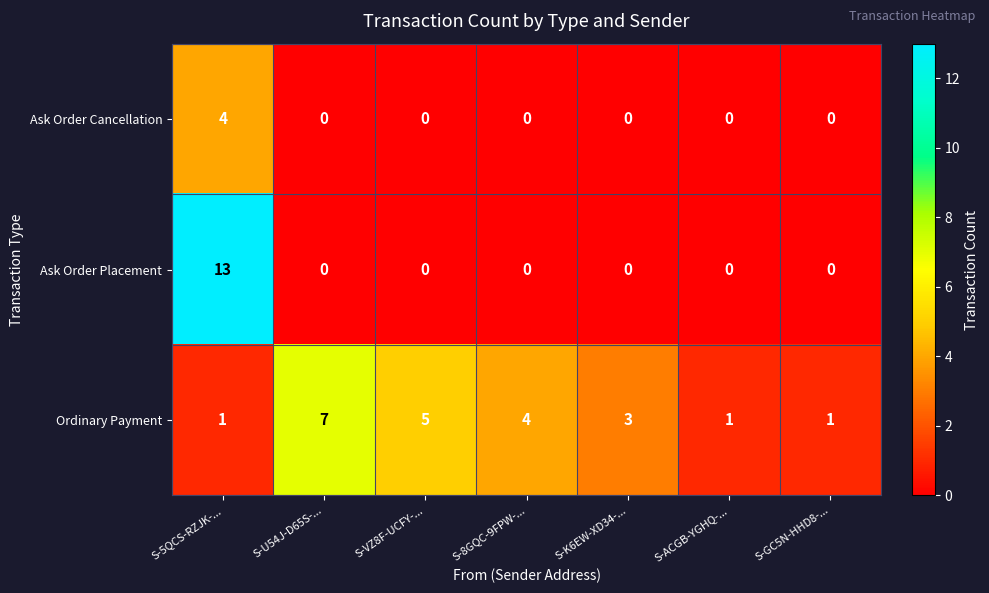

Reading right to left, transcribe all the data shown in this chart.

Ask Order Cancellation: 0	0	0	0	0	0	4
Ask Order Placement: 0	0	0	0	0	0	13
Ordinary Payment: 1	1	3	4	5	7	1